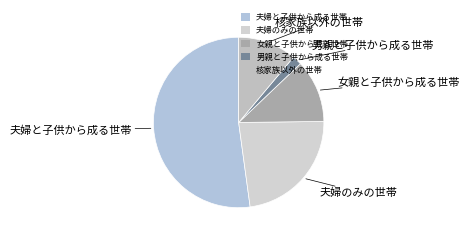

Is there any slice that represents more than half of the pie?

Yes